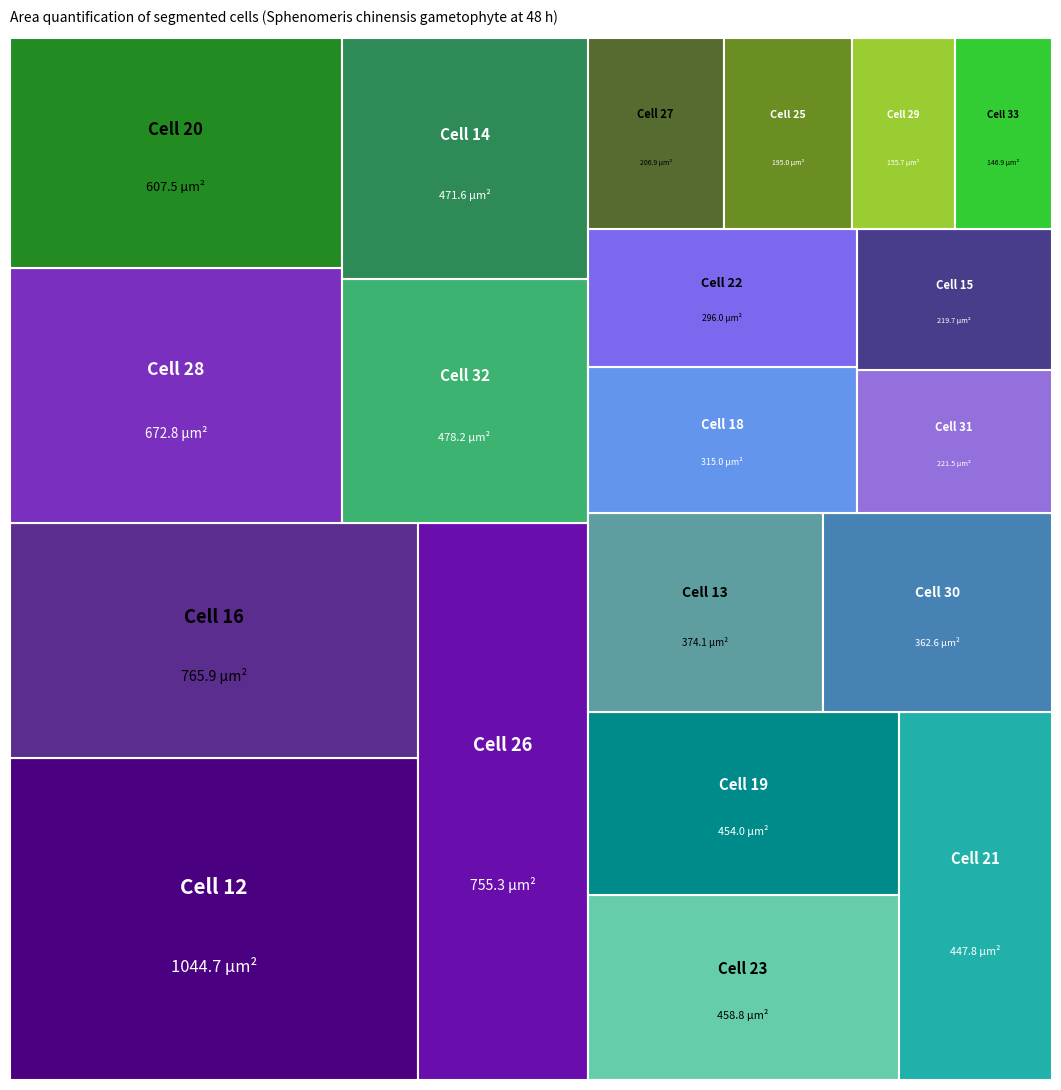

Reading right to left, extract all data points from this chart.

Label_33=146.9	Label_32=478.2	Label_31=221.5	Label_30=362.6	Label_29=155.7	Label_28=672.8	Label_27=206.9	Label_26=755.3	Label_25=195.0	Label_23=458.8	Label_22=296.0	Label_21=447.8	Label_20=607.5	Label_19=454.0	Label_18=315.0	Label_16=765.9	Label_15=219.7	Label_14=471.6	Label_13=374.1	Label_12=1044.7